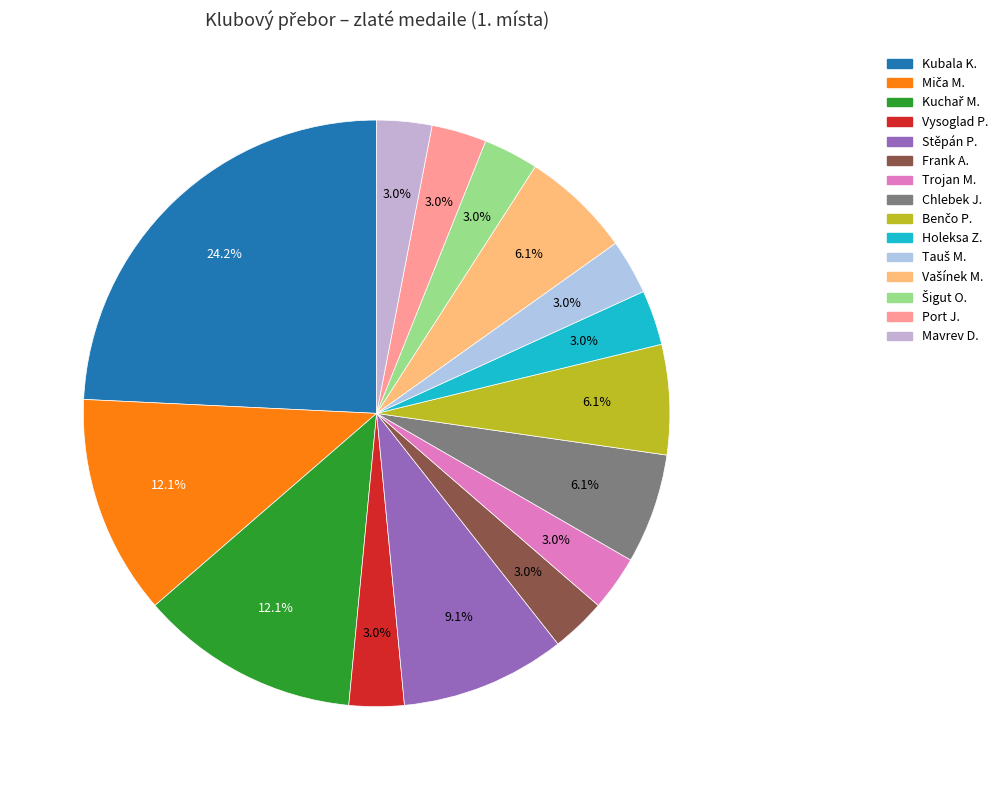

What is the ratio of the value at Stěpán P. to the value at Port J.?

3.0